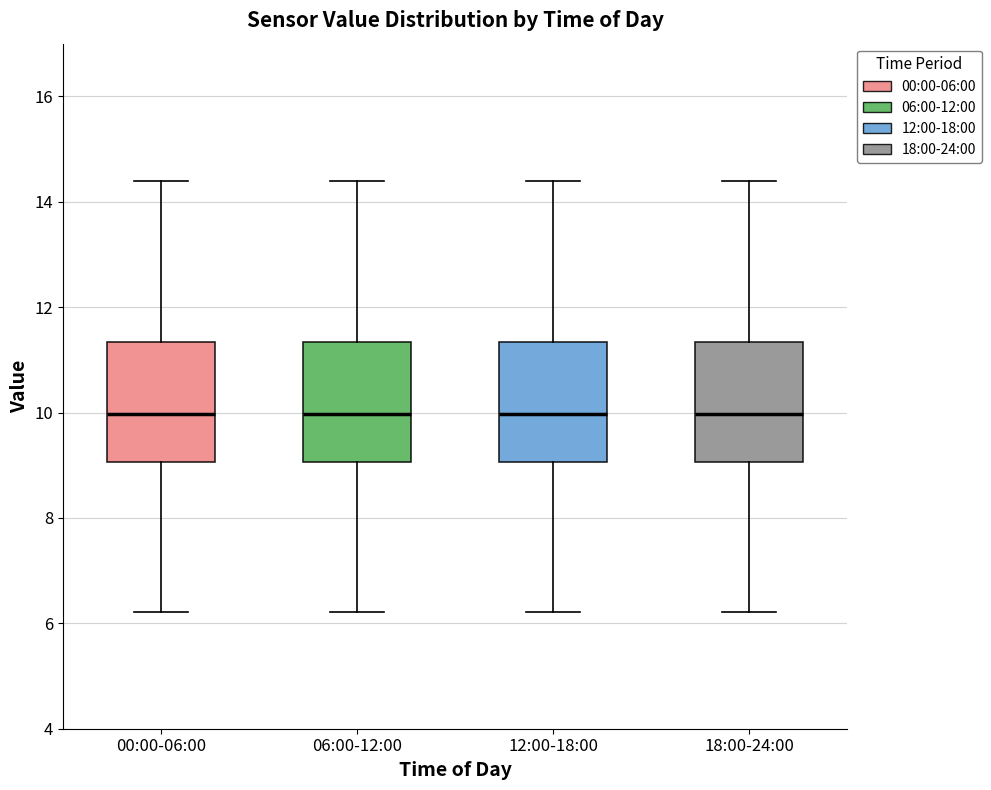

Where does the median line of the box for 06:00-12:00 sit on the y-axis? The values are not printed on the chart, so give them approximately, as read against the axis.

10.0